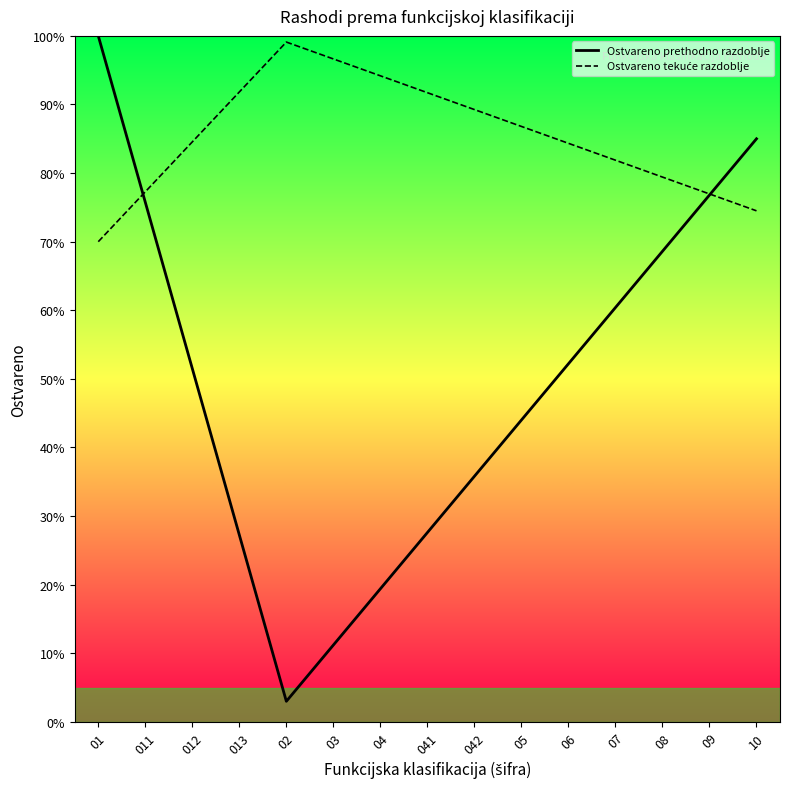

What is the maximum value for Ostvareno prethodno razdoblje?

100.0